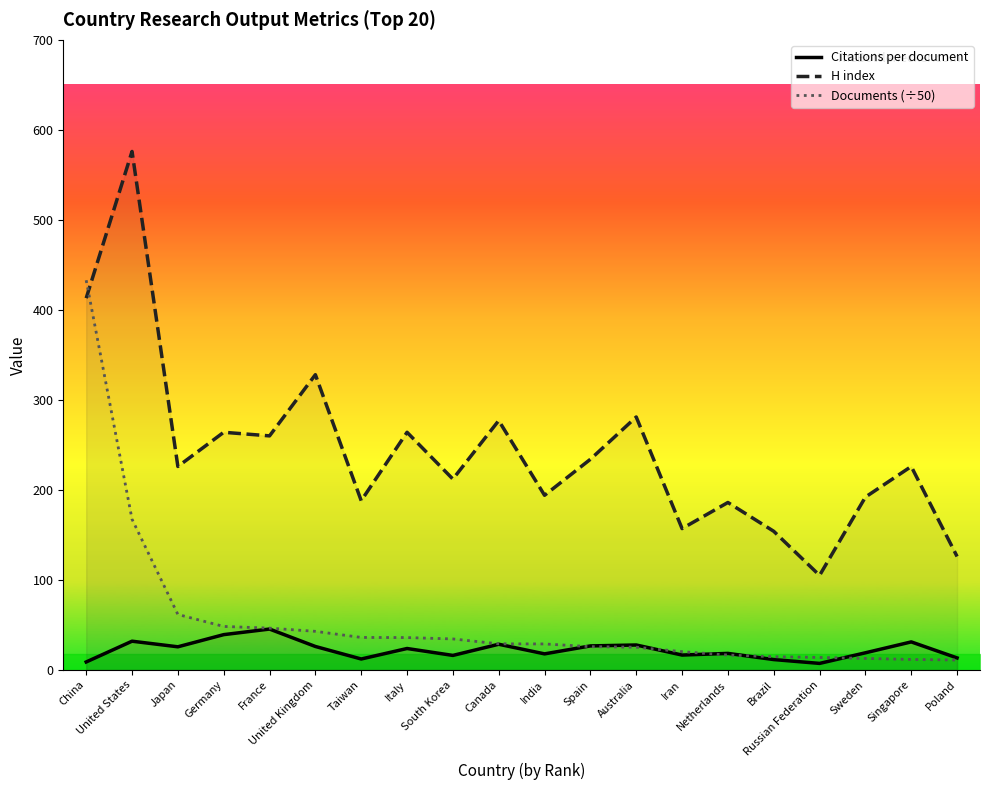

What are all the series names shown in the legend?

Citations per document, H index, Documents (÷50)